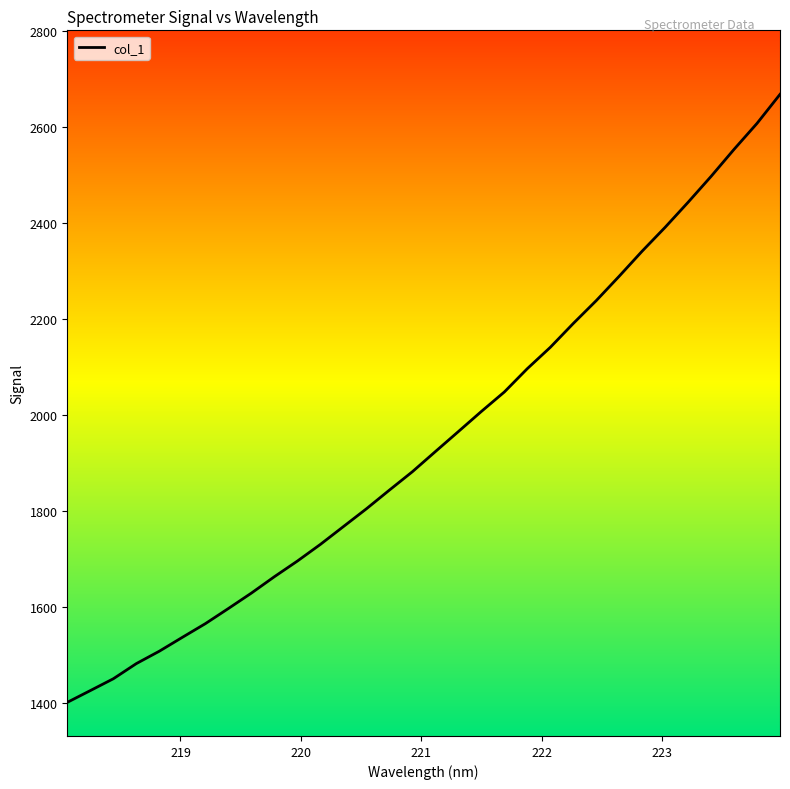

What is the difference between the maximum and minimum values?

1267.0